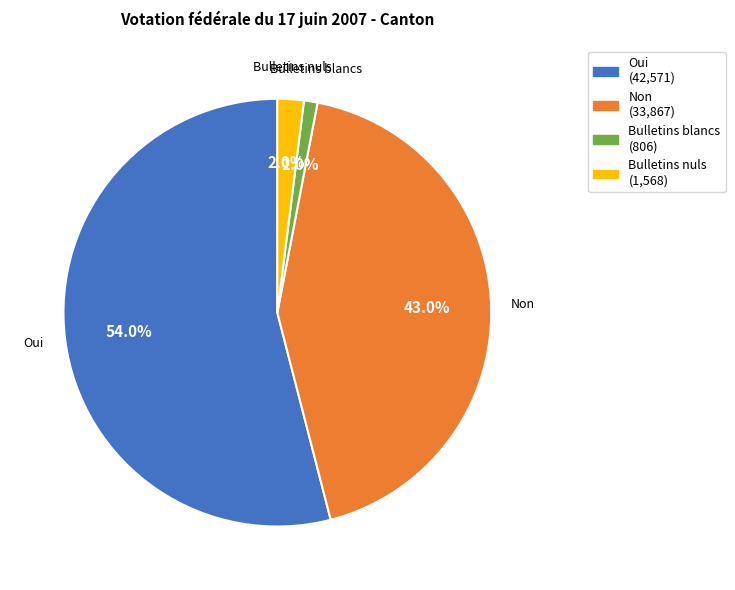

Which slice is the smallest?

Bulletins blancs